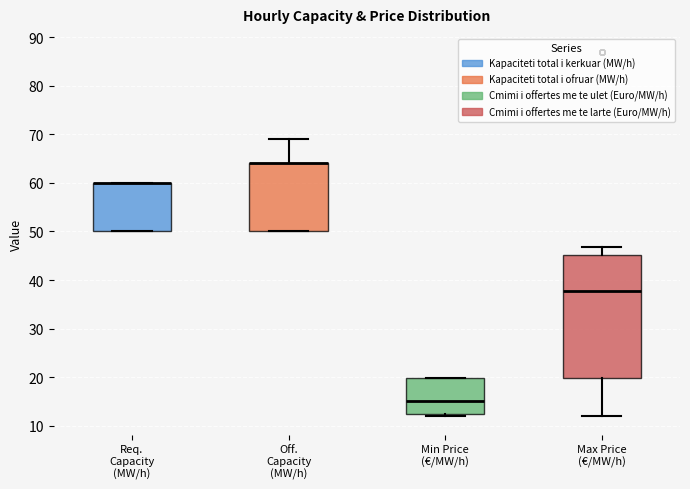

Reading left to right, transcribe this box plot: for each box, give where its median line is, the range the box spans, and where its two whiskers end, as read against the y-axis. The values are not printed on the chart, so give them approximately, as read against the axis.

Req. Capacity (MW/h): median 60 (drawn on the box's upper edge), box 50 to 60, whiskers 50 to 60
Off. Capacity (MW/h): median 64 (drawn on the box's upper edge), box 50 to 64, whiskers 50 to 69
Min Price (€/MW/h): median 15, box 12 to 20, whiskers 12 (just below the box's lower edge) to 20
Max Price (€/MW/h): median 38, box 20 to 45, whiskers 12 to 47